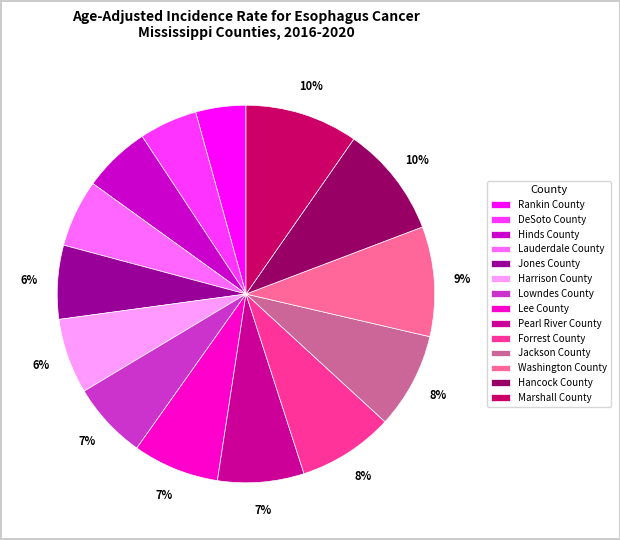

Which slice is the smallest?

Rankin County